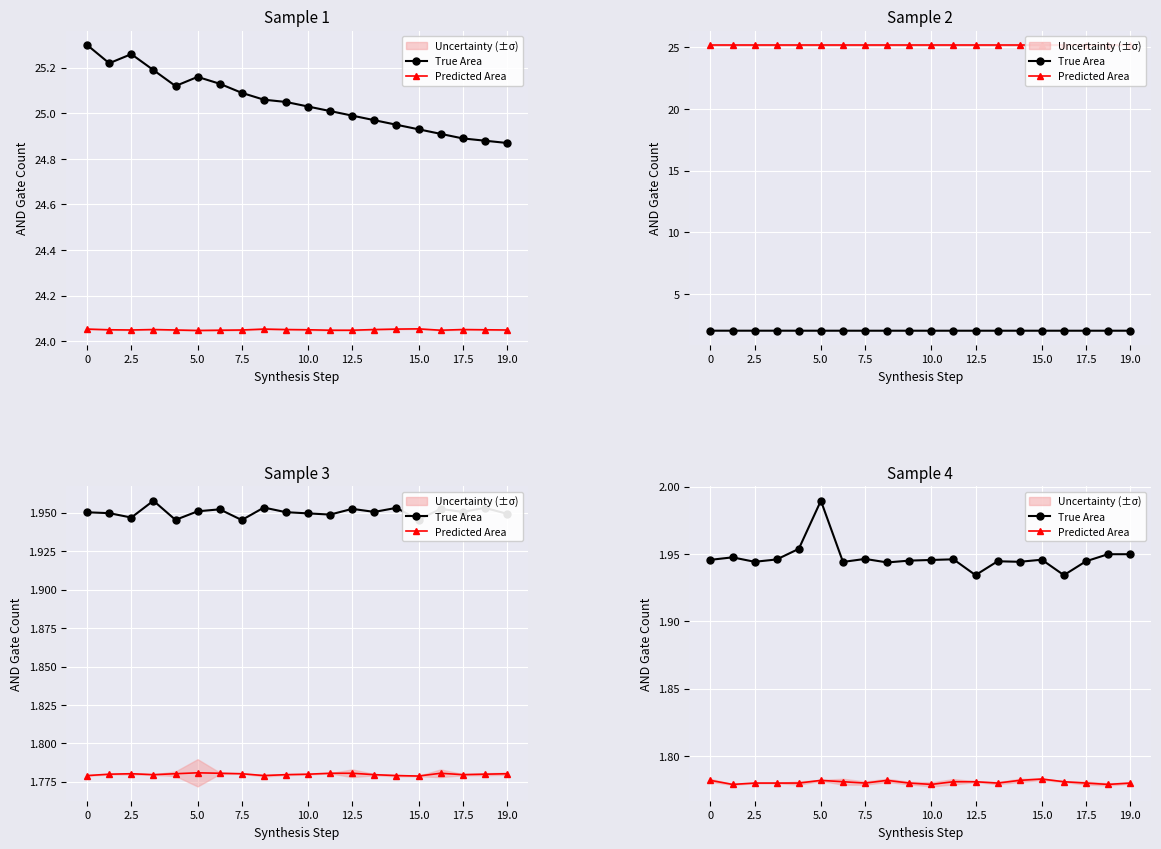

How many lines are shown in the chart?

2